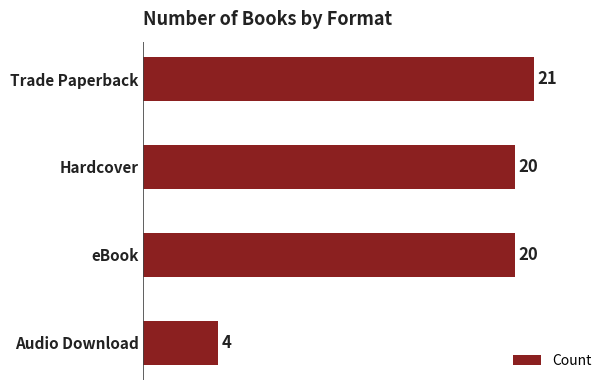

How many bars are there in total?

4